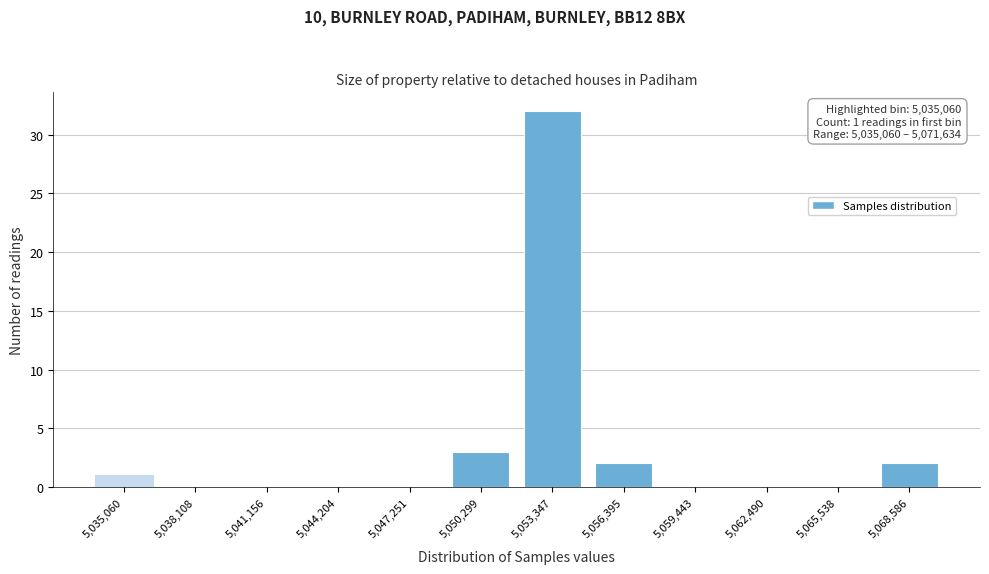

Reading left to right, list all the values displayed in this chart.

5,035,060=1	5,038,108=0	5,041,156=0	5,044,204=0	5,047,251=0	5,050,299=3	5,053,347=32	5,056,395=2	5,059,443=0	5,062,490=0	5,065,538=0	5,068,586=2